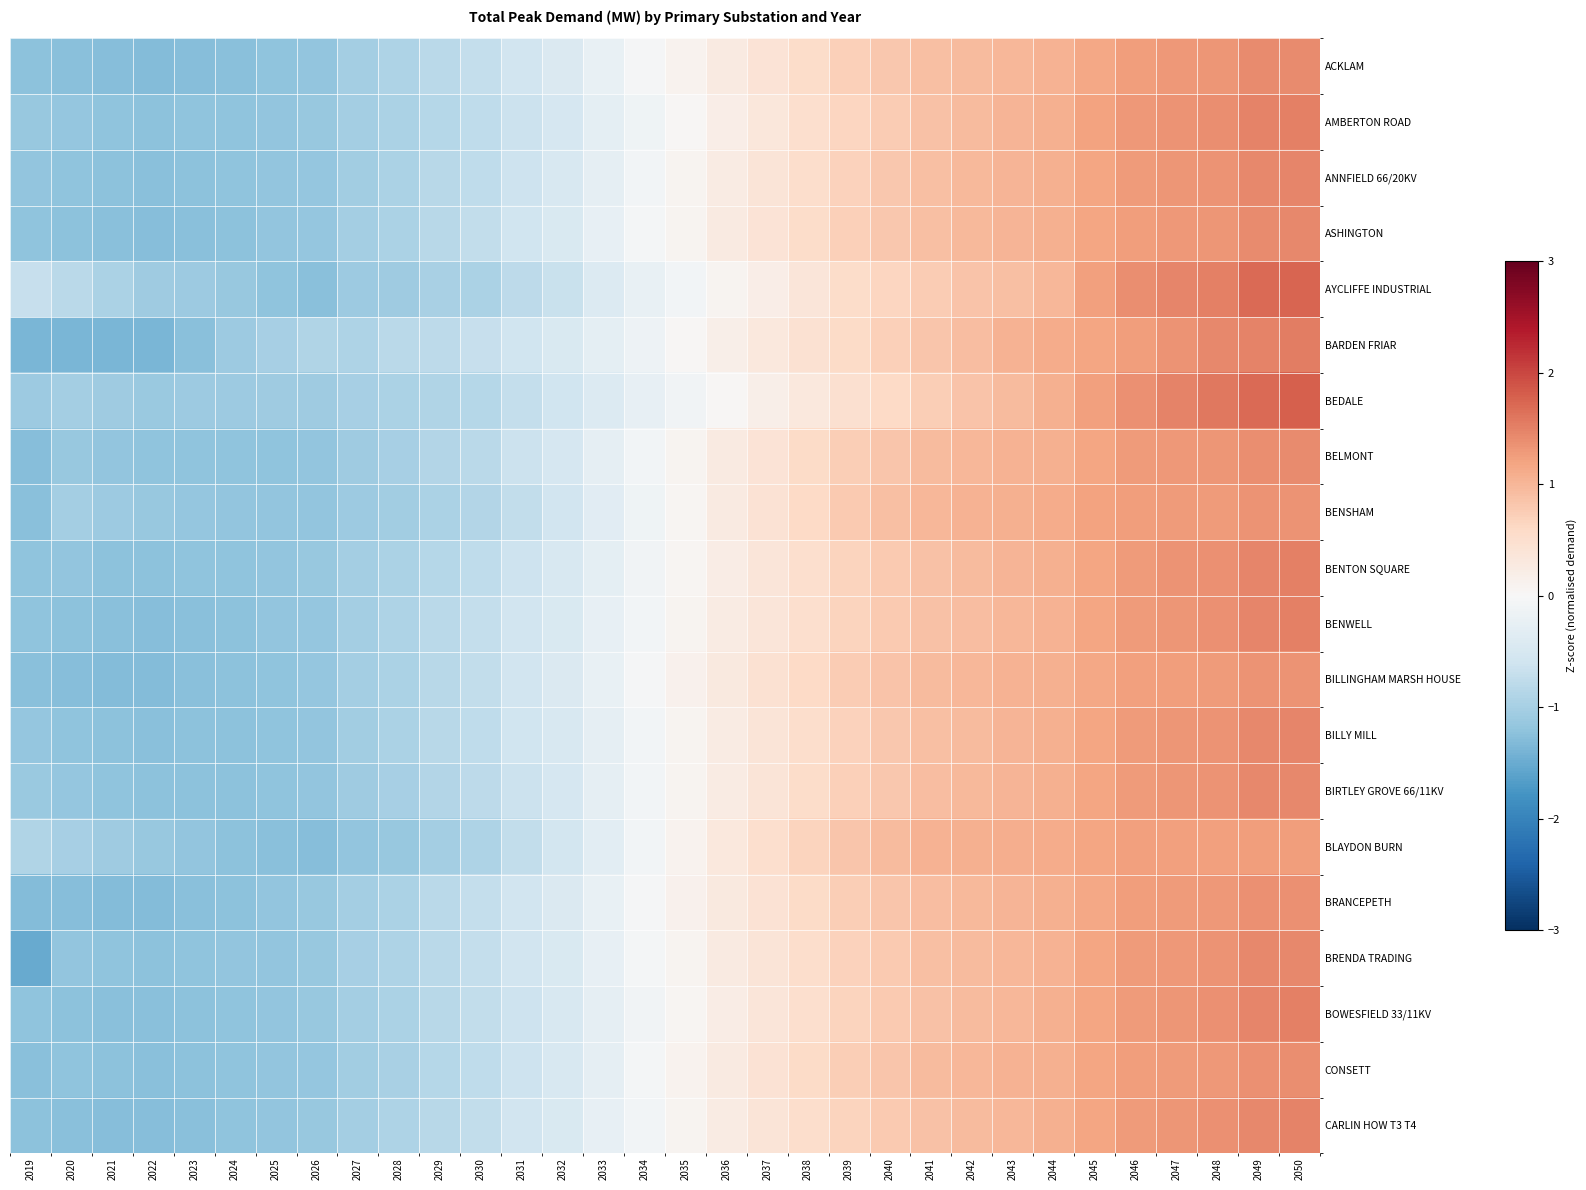

Reading left to right, what are all the values shown in this chart?

ACKLAM: 2019=-1.2	2020=-1.3	2021=-1.3	2022=-1.3	2023=-1.3	2024=-1.2	2025=-1.2	2026=-1.2	2027=-1.0	2028=-0.9	2029=-0.8	2030=-0.7	2031=-0.6	2032=-0.4	2033=-0.2	2034=-0.0	2035=0.1	2036=0.3	2037=0.4	2038=0.6	2039=0.7	2040=0.8	2041=0.9	2042=1.0	2043=1.0	2044=1.0	2045=1.2	2046=1.3	2047=1.3	2048=1.3	2049=1.4	2050=1.4
AMBERTON ROAD: 2019=-1.1	2020=-1.2	2021=-1.2	2022=-1.2	2023=-1.2	2024=-1.2	2025=-1.2	2026=-1.1	2027=-1.0	2028=-1.0	2029=-0.9	2030=-0.8	2031=-0.6	2032=-0.5	2033=-0.3	2034=-0.1	2035=0.0	2036=0.2	2037=0.3	2038=0.5	2039=0.7	2040=0.8	2041=0.9	2042=0.9	2043=1.0	2044=1.1	2045=1.2	2046=1.3	2047=1.4	2048=1.4	2049=1.5	2050=1.5
ANNFIELD 66/20KV: 2019=-1.2	2020=-1.2	2021=-1.2	2022=-1.3	2023=-1.2	2024=-1.2	2025=-1.2	2026=-1.2	2027=-1.0	2028=-1.0	2029=-0.8	2030=-0.8	2031=-0.6	2032=-0.5	2033=-0.3	2034=-0.1	2035=0.1	2036=0.2	2037=0.4	2038=0.5	2039=0.7	2040=0.8	2041=0.9	2042=1.0	2043=1.0	2044=1.1	2045=1.2	2046=1.3	2047=1.3	2048=1.3	2049=1.4	2050=1.5
ASHINGTON: 2019=-1.2	2020=-1.2	2021=-1.3	2022=-1.3	2023=-1.2	2024=-1.2	2025=-1.2	2026=-1.2	2027=-1.0	2028=-0.9	2029=-0.8	2030=-0.7	2031=-0.6	2032=-0.5	2033=-0.3	2034=-0.1	2035=0.1	2036=0.3	2037=0.4	2038=0.5	2039=0.7	2040=0.8	2041=0.9	2042=1.0	2043=1.0	2044=1.1	2045=1.2	2046=1.3	2047=1.3	2048=1.3	2049=1.4	2050=1.4
AYCLIFFE INDUSTRIAL: 2019=-0.7	2020=-0.8	2021=-0.9	2022=-1.1	2023=-1.1	2024=-1.1	2025=-1.2	2026=-1.2	2027=-1.1	2028=-1.1	2029=-1.0	2030=-0.9	2031=-0.8	2032=-0.7	2033=-0.4	2034=-0.2	2035=-0.1	2036=0.1	2037=0.2	2038=0.4	2039=0.5	2040=0.7	2041=0.8	2042=0.8	2043=0.9	2044=1.0	2045=1.2	2046=1.4	2047=1.5	2048=1.5	2049=1.7	2050=1.7
BARDEN FRIAR: 2019=-1.4	2020=-1.4	2021=-1.4	2022=-1.4	2023=-1.3	2024=-1.1	2025=-1.0	2026=-0.9	2027=-0.9	2028=-0.8	2029=-0.8	2030=-0.7	2031=-0.6	2032=-0.4	2033=-0.3	2034=-0.1	2035=0.0	2036=0.2	2037=0.3	2038=0.4	2039=0.6	2040=0.7	2041=0.8	2042=0.9	2043=1.0	2044=1.1	2045=1.2	2046=1.3	2047=1.4	2048=1.4	2049=1.5	2050=1.5
BEDALE: 2019=-1.1	2020=-1.0	2021=-1.1	2022=-1.1	2023=-1.1	2024=-1.1	2025=-1.1	2026=-1.1	2027=-1.0	2028=-1.0	2029=-0.9	2030=-0.9	2031=-0.7	2032=-0.6	2033=-0.4	2034=-0.3	2035=-0.1	2036=0.0	2037=0.2	2038=0.3	2039=0.5	2040=0.6	2041=0.7	2042=0.8	2043=1.0	2044=1.1	2045=1.2	2046=1.4	2047=1.5	2048=1.6	2049=1.7	2050=1.8
BELMONT: 2019=-1.3	2020=-1.1	2021=-1.2	2022=-1.2	2023=-1.2	2024=-1.2	2025=-1.2	2026=-1.2	2027=-1.1	2028=-1.0	2029=-0.9	2030=-0.8	2031=-0.6	2032=-0.5	2033=-0.3	2034=-0.1	2035=0.1	2036=0.3	2037=0.4	2038=0.6	2039=0.7	2040=0.8	2041=0.9	2042=1.0	2043=1.0	2044=1.1	2045=1.2	2046=1.3	2047=1.3	2048=1.3	2049=1.4	2050=1.4
BENSHAM: 2019=-1.3	2020=-1.0	2021=-1.1	2022=-1.1	2023=-1.2	2024=-1.2	2025=-1.2	2026=-1.2	2027=-1.1	2028=-1.0	2029=-1.0	2030=-0.9	2031=-0.7	2032=-0.6	2033=-0.3	2034=-0.1	2035=0.1	2036=0.3	2037=0.4	2038=0.6	2039=0.8	2040=0.9	2041=1.0	2042=1.0	2043=1.1	2044=1.1	2045=1.2	2046=1.3	2047=1.3	2048=1.3	2049=1.3	2050=1.3
BENTON SQUARE: 2019=-1.2	2020=-1.2	2021=-1.2	2022=-1.2	2023=-1.2	2024=-1.2	2025=-1.2	2026=-1.1	2027=-1.0	2028=-1.0	2029=-0.8	2030=-0.8	2031=-0.6	2032=-0.5	2033=-0.3	2034=-0.1	2035=0.0	2036=0.2	2037=0.4	2038=0.5	2039=0.7	2040=0.8	2041=0.9	2042=0.9	2043=1.0	2044=1.1	2045=1.2	2046=1.3	2047=1.3	2048=1.4	2049=1.5	2050=1.5
BENWELL: 2019=-1.2	2020=-1.2	2021=-1.3	2022=-1.3	2023=-1.2	2024=-1.2	2025=-1.2	2026=-1.2	2027=-1.0	2028=-0.9	2029=-0.8	2030=-0.7	2031=-0.6	2032=-0.5	2033=-0.3	2034=-0.1	2035=0.1	2036=0.2	2037=0.4	2038=0.5	2039=0.7	2040=0.8	2041=0.9	2042=0.9	2043=1.0	2044=1.1	2045=1.2	2046=1.3	2047=1.3	2048=1.4	2049=1.5	2050=1.5
BILLINGHAM MARSH HOUSE: 2019=-1.3	2020=-1.3	2021=-1.3	2022=-1.3	2023=-1.3	2024=-1.2	2025=-1.2	2026=-1.2	2027=-1.0	2028=-0.9	2029=-0.8	2030=-0.7	2031=-0.6	2032=-0.4	2033=-0.2	2034=-0.0	2035=0.1	2036=0.3	2037=0.5	2038=0.6	2039=0.8	2040=0.9	2041=1.0	2042=1.0	2043=1.0	2044=1.1	2045=1.2	2046=1.2	2047=1.3	2048=1.3	2049=1.3	2050=1.4
BILLY MILL: 2019=-1.2	2020=-1.2	2021=-1.2	2022=-1.2	2023=-1.2	2024=-1.2	2025=-1.2	2026=-1.2	2027=-1.0	2028=-1.0	2029=-0.8	2030=-0.8	2031=-0.6	2032=-0.5	2033=-0.3	2034=-0.1	2035=0.1	2036=0.2	2037=0.4	2038=0.5	2039=0.7	2040=0.8	2041=0.9	2042=1.0	2043=1.0	2044=1.1	2045=1.2	2046=1.3	2047=1.3	2048=1.3	2049=1.4	2050=1.5
BIRTLEY GROVE 66/11KV: 2019=-1.1	2020=-1.2	2021=-1.2	2022=-1.2	2023=-1.2	2024=-1.2	2025=-1.2	2026=-1.2	2027=-1.1	2028=-1.0	2029=-0.9	2030=-0.8	2031=-0.6	2032=-0.5	2033=-0.3	2034=-0.1	2035=0.1	2036=0.2	2037=0.4	2038=0.5	2039=0.7	2040=0.8	2041=0.9	2042=1.0	2043=1.0	2044=1.1	2045=1.2	2046=1.3	2047=1.3	2048=1.3	2049=1.4	2050=1.5
BLAYDON BURN: 2019=-0.9	2020=-1.0	2021=-1.1	2022=-1.1	2023=-1.2	2024=-1.2	2025=-1.3	2026=-1.3	2027=-1.2	2028=-1.1	2029=-1.0	2030=-0.9	2031=-0.7	2032=-0.6	2033=-0.3	2034=-0.1	2035=0.1	2036=0.3	2037=0.5	2038=0.7	2039=0.8	2040=0.9	2041=1.0	2042=1.1	2043=1.1	2044=1.1	2045=1.2	2046=1.2	2047=1.2	2048=1.2	2049=1.3	2050=1.2
BRANCEPETH: 2019=-1.3	2020=-1.3	2021=-1.3	2022=-1.3	2023=-1.3	2024=-1.2	2025=-1.2	2026=-1.1	2027=-1.0	2028=-0.9	2029=-0.8	2030=-0.7	2031=-0.6	2032=-0.4	2033=-0.2	2034=-0.0	2035=0.1	2036=0.3	2037=0.4	2038=0.6	2039=0.7	2040=0.8	2041=0.9	2042=1.0	2043=1.0	2044=1.1	2045=1.2	2046=1.2	2047=1.3	2048=1.3	2049=1.4	2050=1.4
BRENDA TRADING: 2019=-1.5	2020=-1.2	2021=-1.2	2022=-1.2	2023=-1.2	2024=-1.2	2025=-1.2	2026=-1.1	2027=-1.0	2028=-0.9	2029=-0.8	2030=-0.7	2031=-0.6	2032=-0.4	2033=-0.2	2034=-0.1	2035=0.1	2036=0.3	2037=0.4	2038=0.5	2039=0.7	2040=0.8	2041=0.9	2042=0.9	2043=1.0	2044=1.1	2045=1.2	2046=1.3	2047=1.3	2048=1.3	2049=1.4	2050=1.5
BOWESFIELD 33/11KV: 2019=-1.2	2020=-1.2	2021=-1.2	2022=-1.2	2023=-1.2	2024=-1.2	2025=-1.2	2026=-1.1	2027=-1.0	2028=-0.9	2029=-0.8	2030=-0.7	2031=-0.6	2032=-0.5	2033=-0.3	2034=-0.1	2035=0.1	2036=0.2	2037=0.4	2038=0.5	2039=0.7	2040=0.8	2041=0.9	2042=0.9	2043=1.0	2044=1.1	2045=1.2	2046=1.3	2047=1.3	2048=1.4	2049=1.5	2050=1.5
CONSETT: 2019=-1.3	2020=-1.2	2021=-1.2	2022=-1.3	2023=-1.2	2024=-1.2	2025=-1.2	2026=-1.2	2027=-1.0	2028=-1.0	2029=-0.9	2030=-0.8	2031=-0.6	2032=-0.5	2033=-0.3	2034=-0.1	2035=0.1	2036=0.3	2037=0.4	2038=0.6	2039=0.7	2040=0.8	2041=0.9	2042=1.0	2043=1.0	2044=1.1	2045=1.2	2046=1.3	2047=1.3	2048=1.3	2049=1.4	2050=1.4
CARLIN HOW T3 T4: 2019=-1.2	2020=-1.2	2021=-1.3	2022=-1.3	2023=-1.2	2024=-1.2	2025=-1.2	2026=-1.1	2027=-1.0	2028=-0.9	2029=-0.8	2030=-0.7	2031=-0.6	2032=-0.5	2033=-0.3	2034=-0.1	2035=0.1	2036=0.2	2037=0.4	2038=0.5	2039=0.7	2040=0.8	2041=0.9	2042=0.9	2043=1.0	2044=1.1	2045=1.2	2046=1.3	2047=1.3	2048=1.4	2049=1.5	2050=1.5